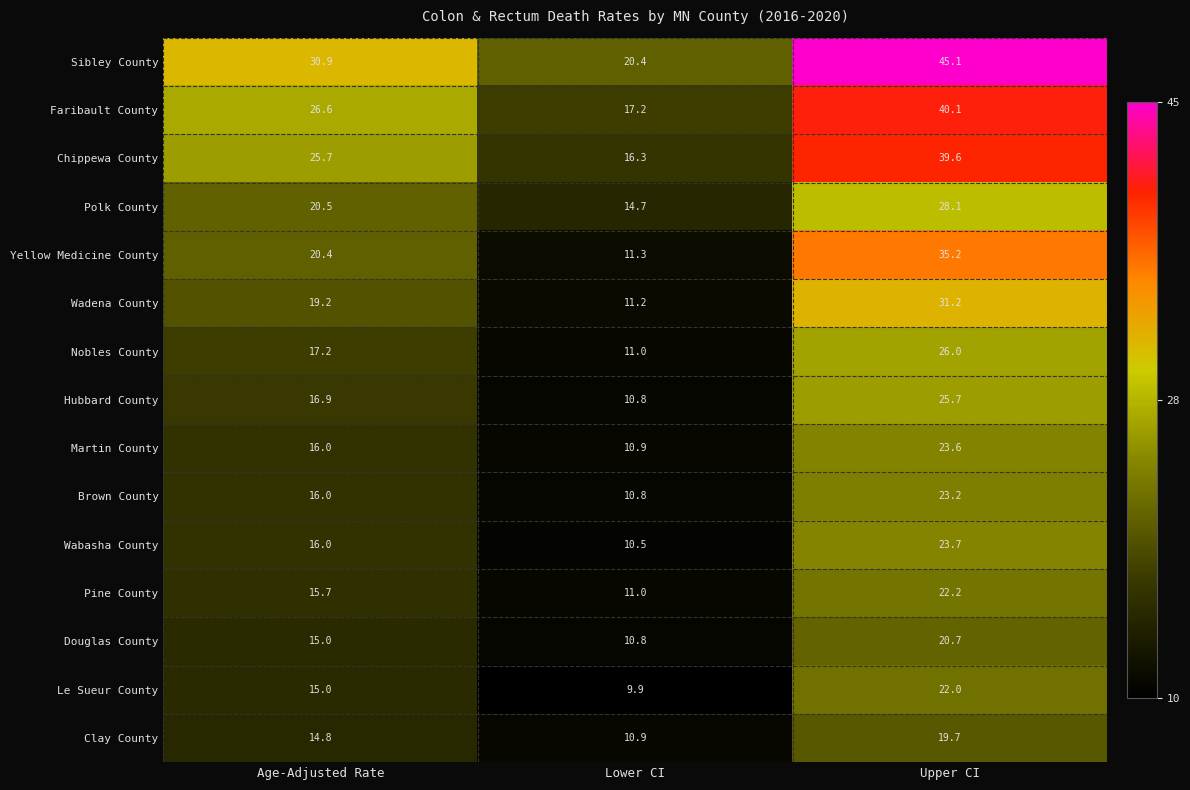

True or false: Pine County has a value of 25.3 at Age-Adjusted Rate.

False